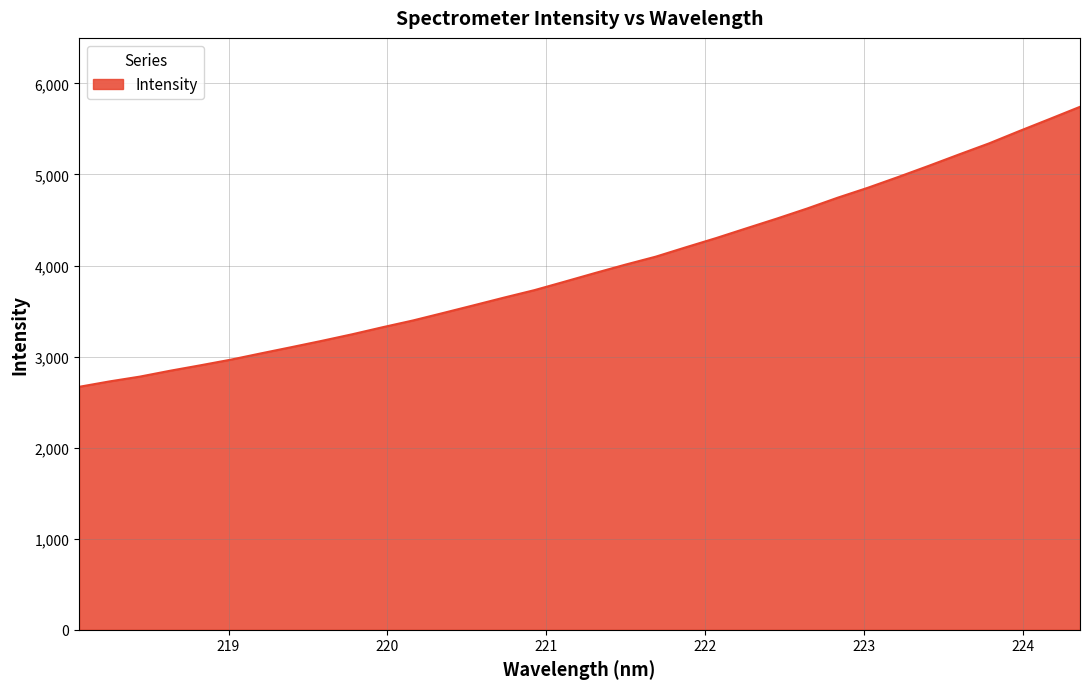

What is the maximum value shown in the chart?

5743.2